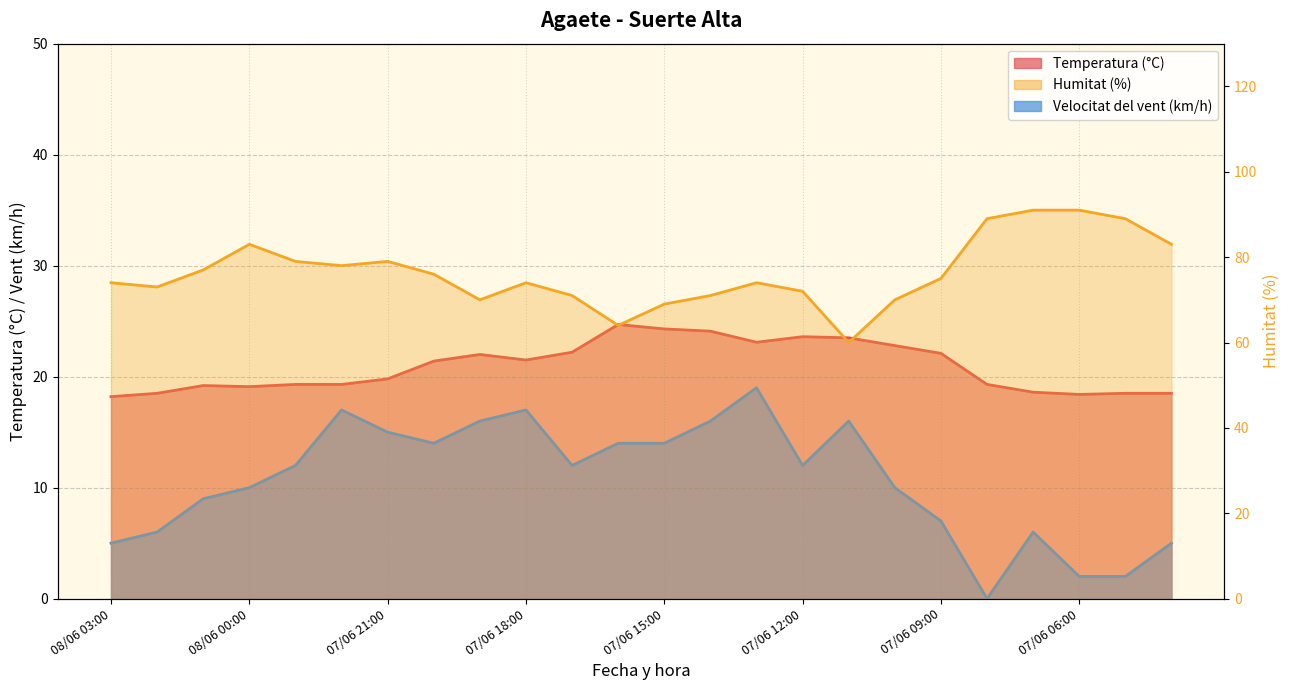

Is the value of Velocitat del vent (km/h) at 08/06 01:00 greater than the value of Humitat (%) at 07/06 15:00?

No